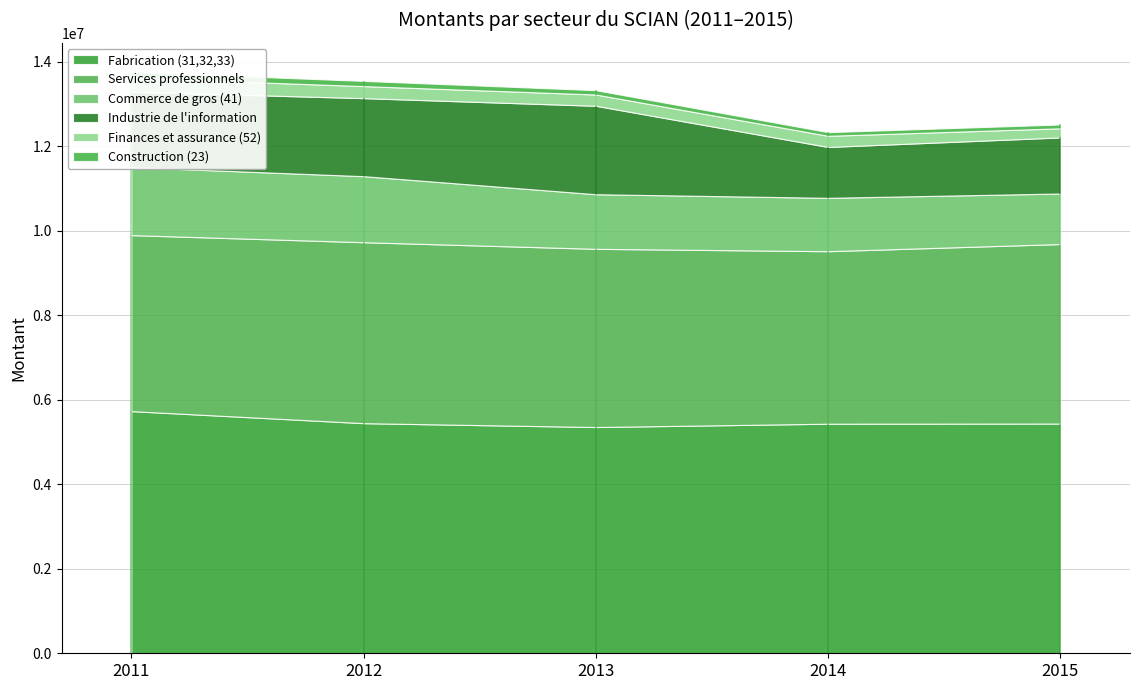

Reading left to right, transcribe all the data shown in this chart.

Fabrication (31,32,33): 5731694	5446602	5354900	5434056	5437427
Services professionnels: 4166119	4283119	4218617	4082972	4249467
Commerce de gros (41): 1608286	1563148	1292185	1263177	1195613
Industrie de l'information: 1784409	1847312	2093045	1204029	1327286
Finances et assurance (52): 331212	284386	266987	263840	216222
Construction (23): 139472	123716	102856	87223	90766